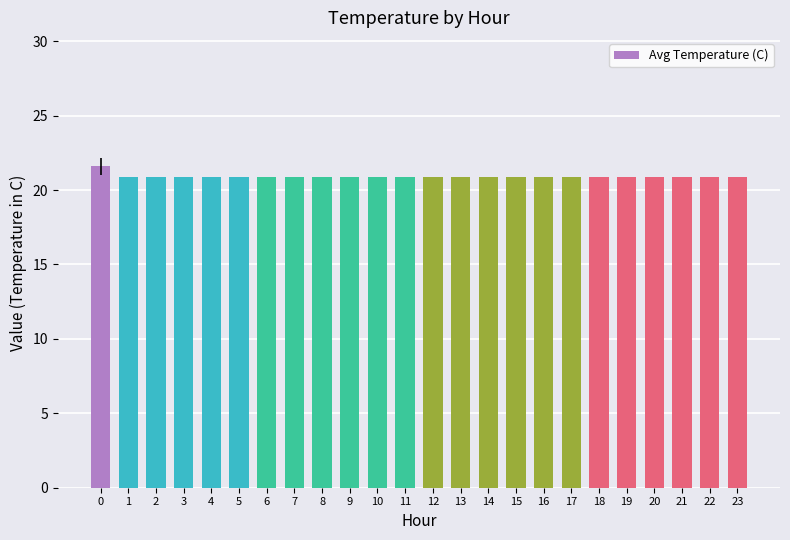

What is the average value?

20.9